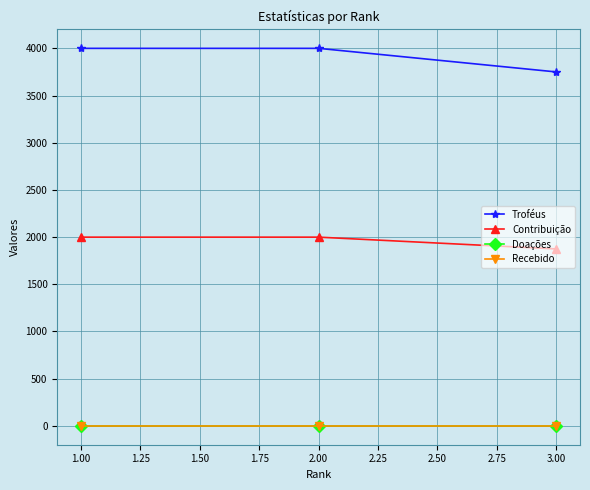

Does the chart have visible grid lines?

Yes